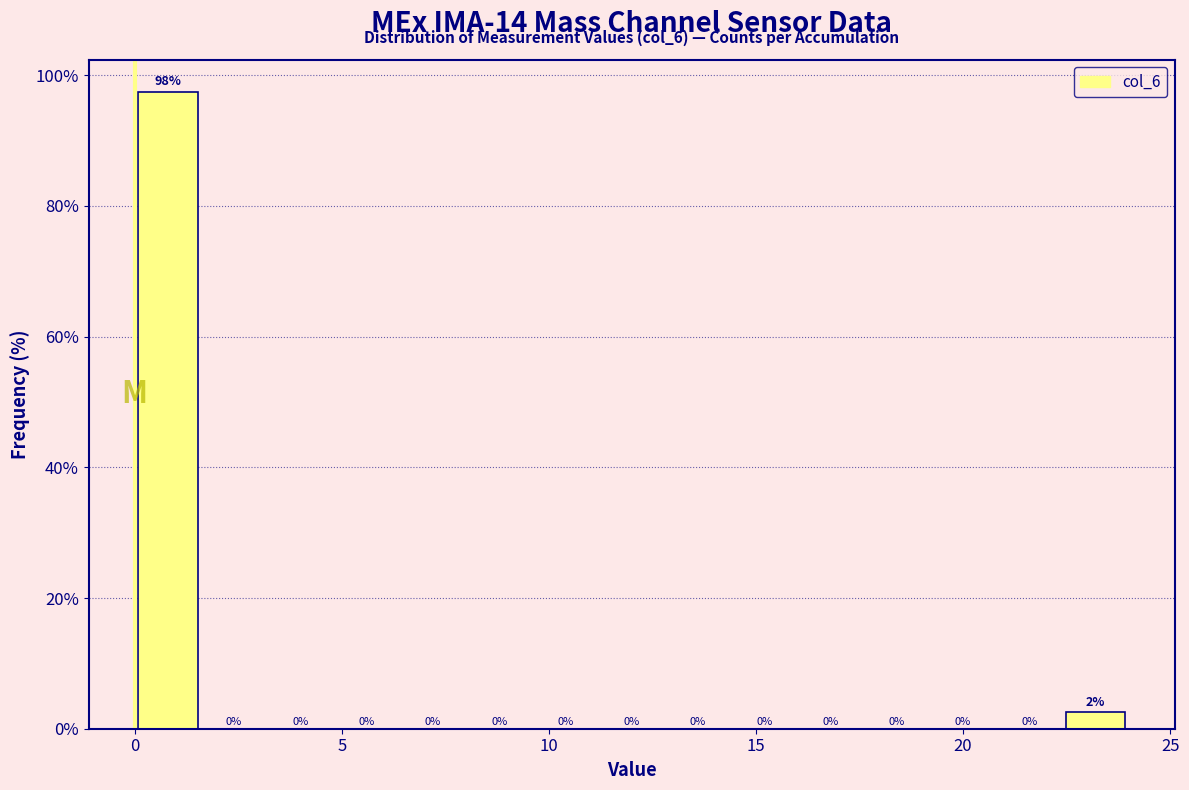

Read against the x-axis, roughly where is the centre of the tallest bar?

1.0